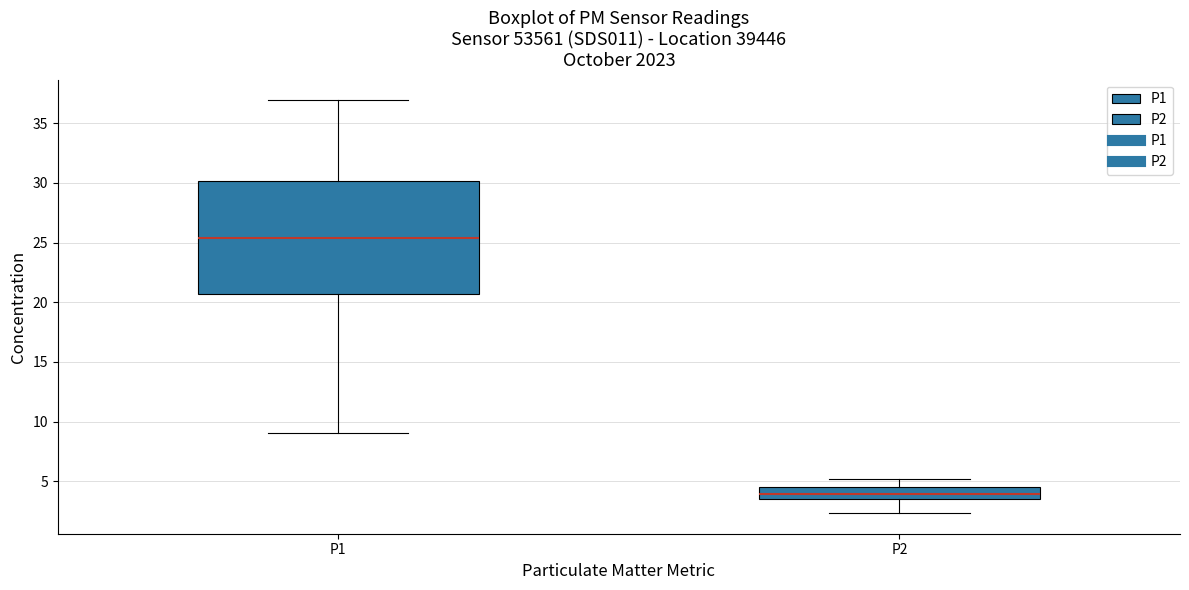

Reading left to right, transcribe this box plot: for each box, give where its median line is, the range the box spans, and where its two whiskers end, as read against the y-axis. The values are not printed on the chart, so give them approximately, as read against the axis.

P1: median 25.5, box 20.5 to 30.0, whiskers 9.0 to 37.0
P2: median 4.0, box 3.5 to 4.5, whiskers 2.5 to 5.0